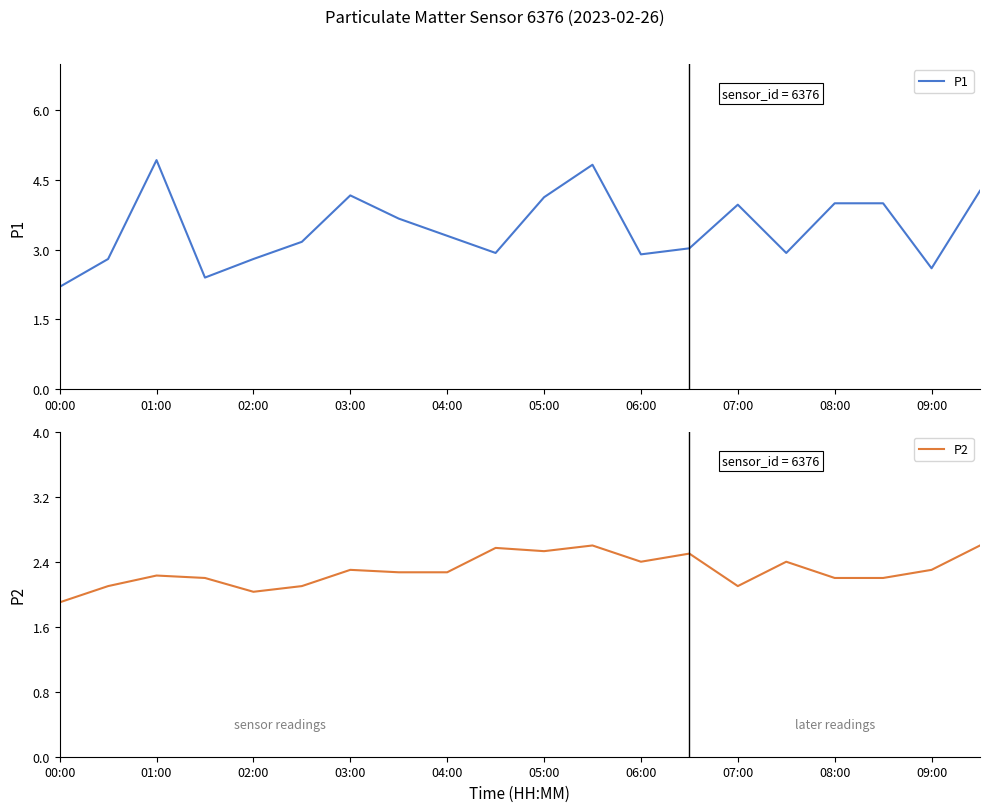

What is the average value of the P2 series?

2.3